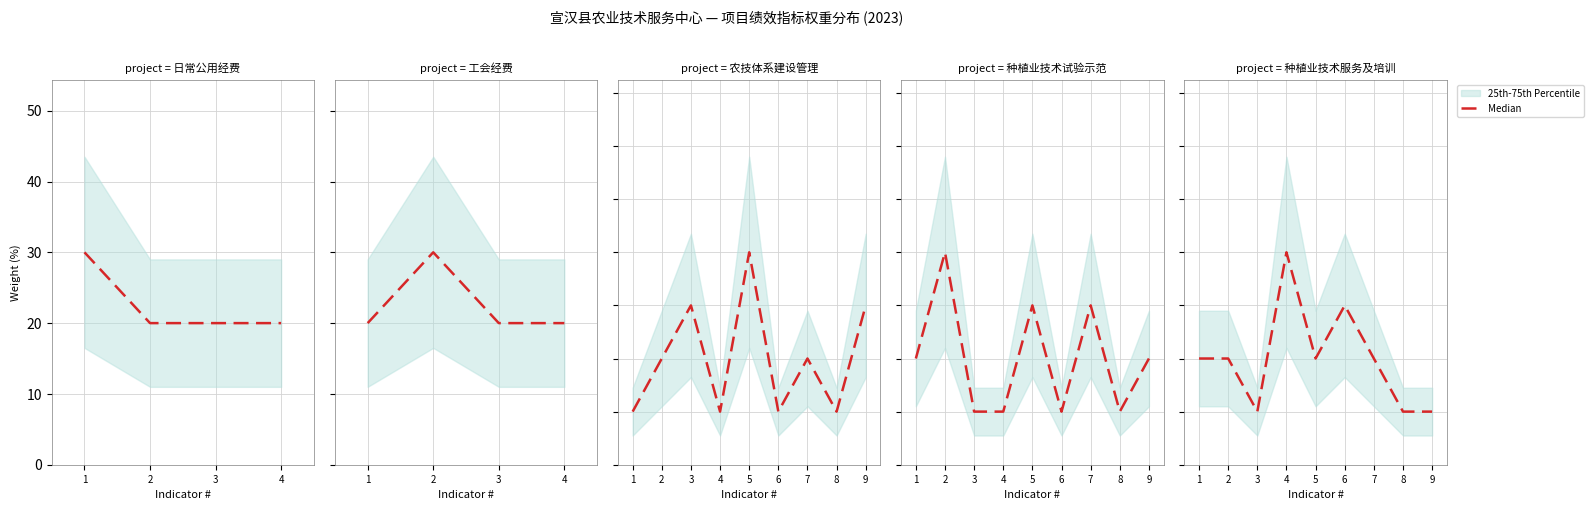

At which category does the chart reach its minimum across all series?

3